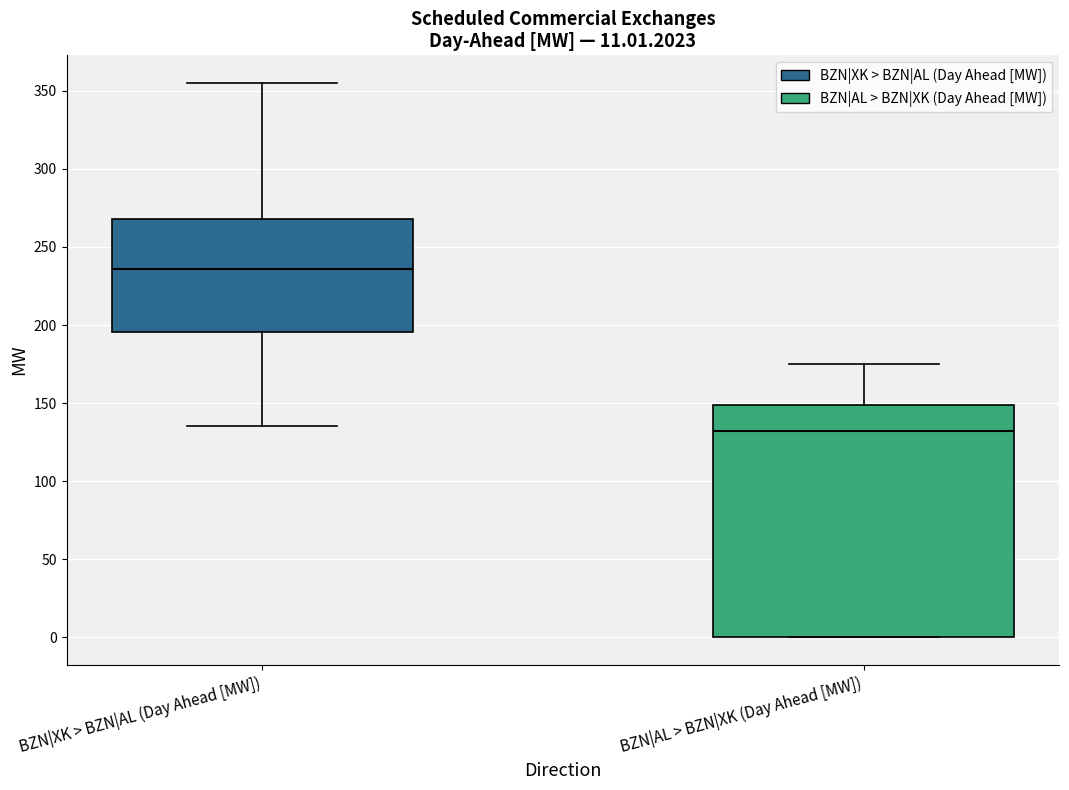

Which box's median line is the lowest?

BZN|AL > BZN|XK (Day Ahead [MW])